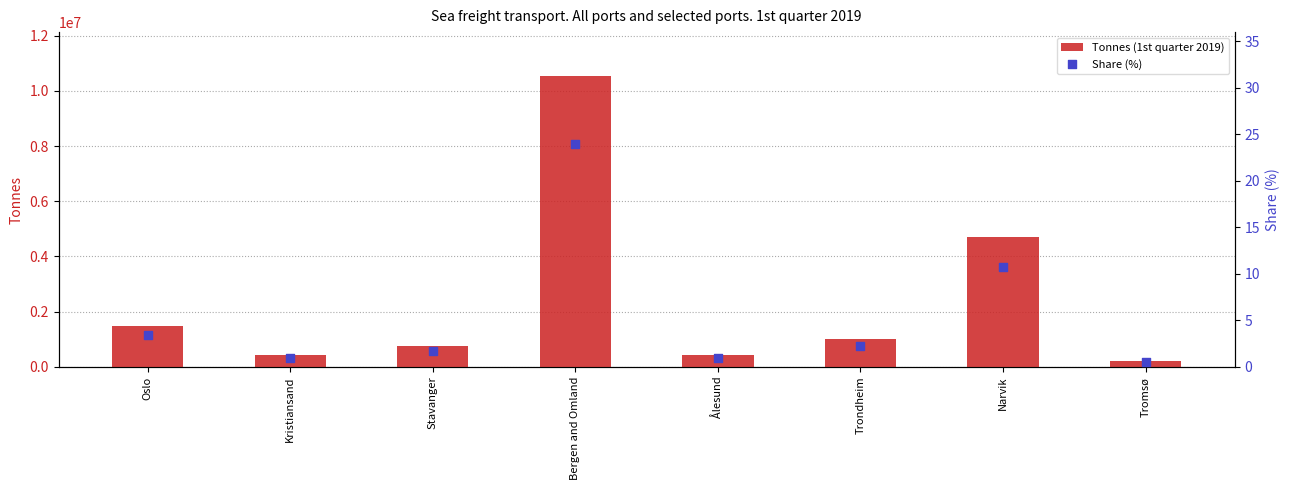

What is the total value across all series at Ålesund?

446938.0